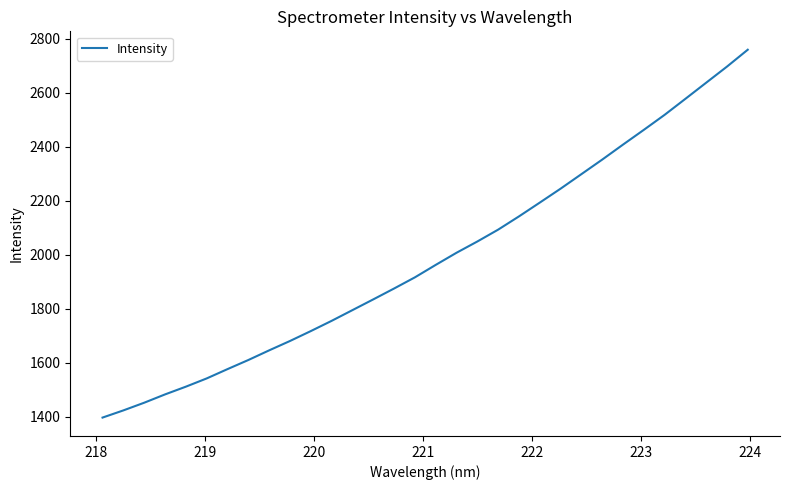

What is the smallest value displayed?

1396.5